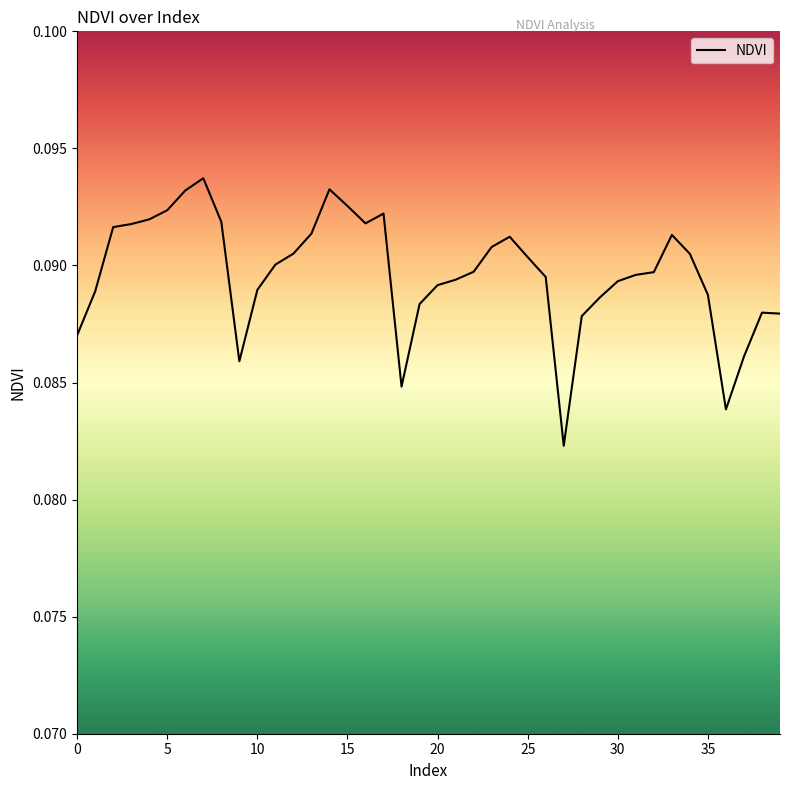

Is this an area chart (filled region under the line)?

No